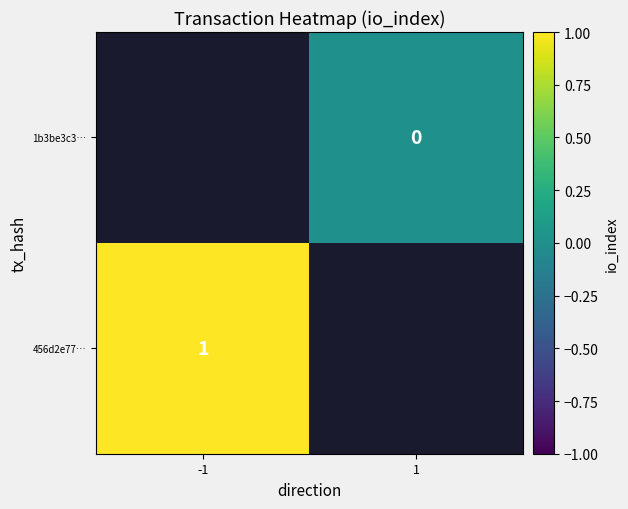

True or false: 456d2e77… has a value of 2 at -1.

False